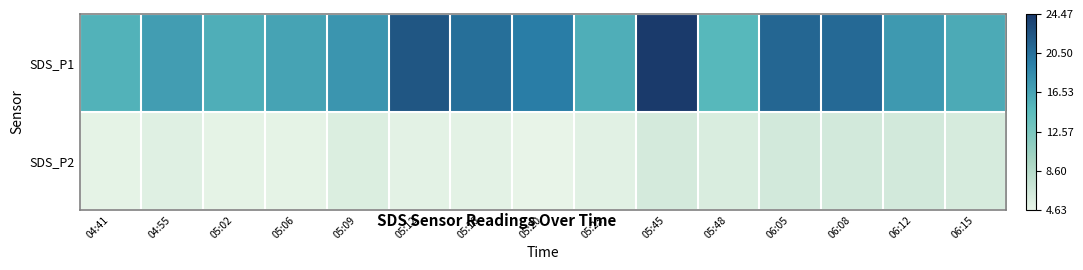

Reading left to right, list all the values displayed in this chart.

SDS_P1: 04:41=15.4	04:55=17.1	05:02=15.7	05:06=16.6	05:09=17.7	05:12=22.4	05:16=20.6	05:20=19.6	05:23=15.7	05:45=24.5	05:48=14.9	06:05=21.3	06:08=21.0	06:12=17.4	06:15=16.0
SDS_P2: 04:41=4.8	04:55=5.3	05:02=4.8	05:06=4.8	05:09=5.6	05:12=5.0	05:16=5.0	05:20=4.6	05:23=5.1	05:45=6.2	05:48=5.7	06:05=6.3	06:08=6.3	06:12=6.3	06:15=6.0